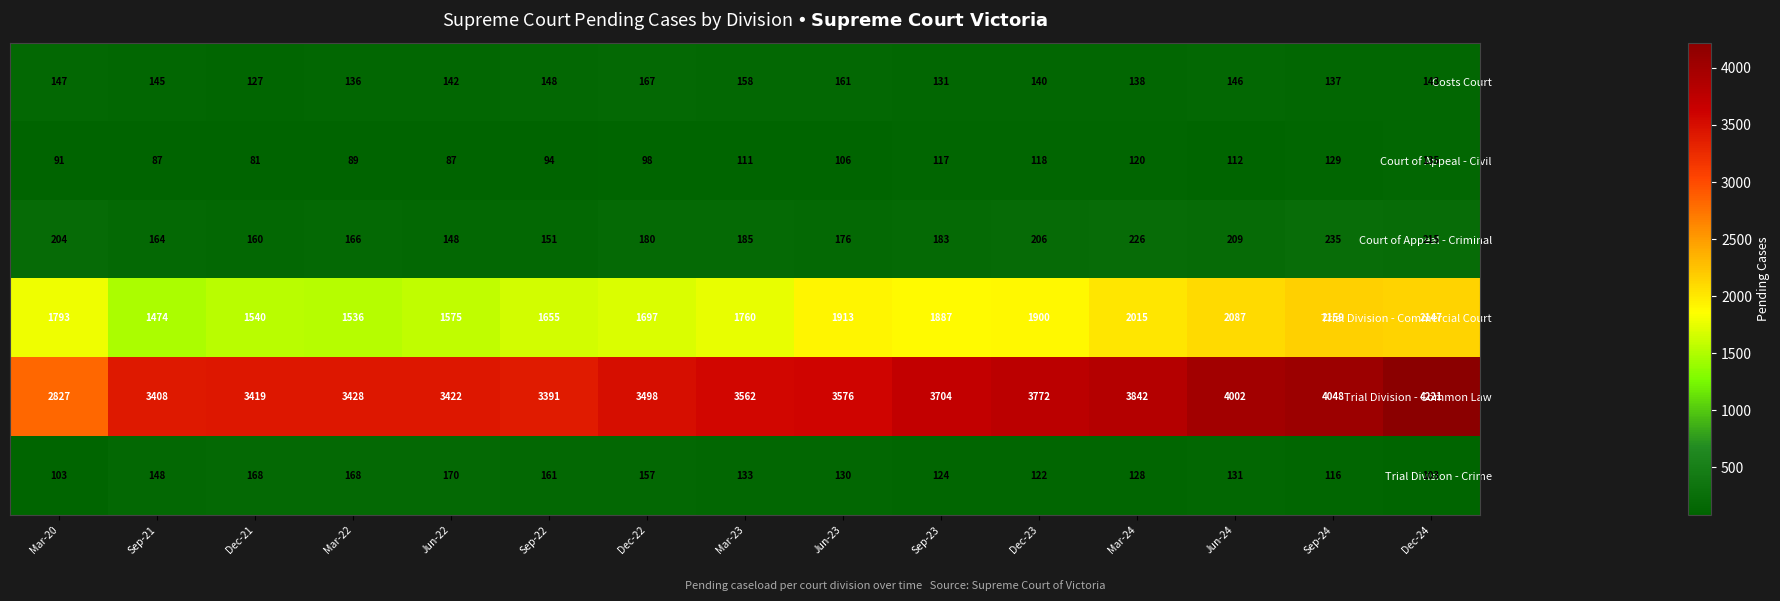

What is the difference between the Trial Division - Commercial Court values at Sep-24 and Mar-23?

399